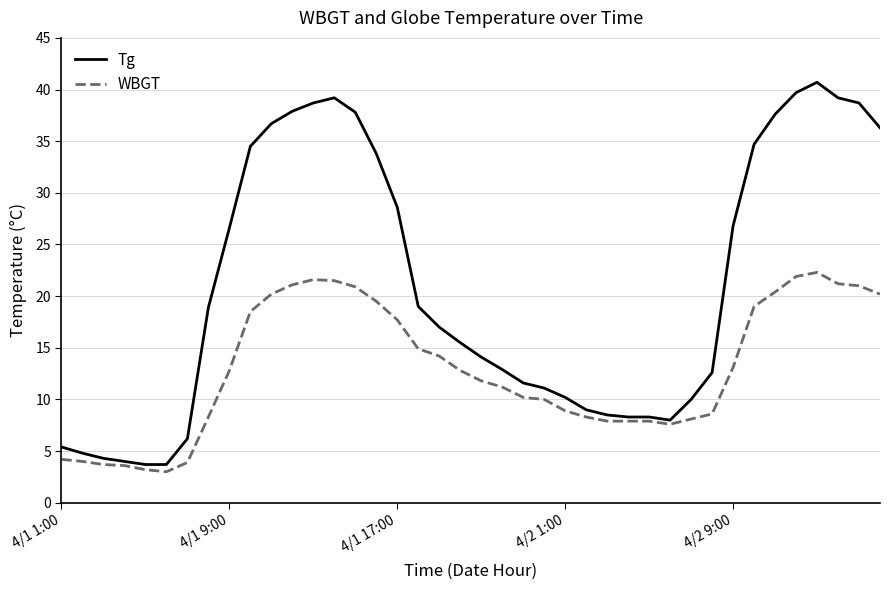

Which series has the largest total across all categories?

Tg